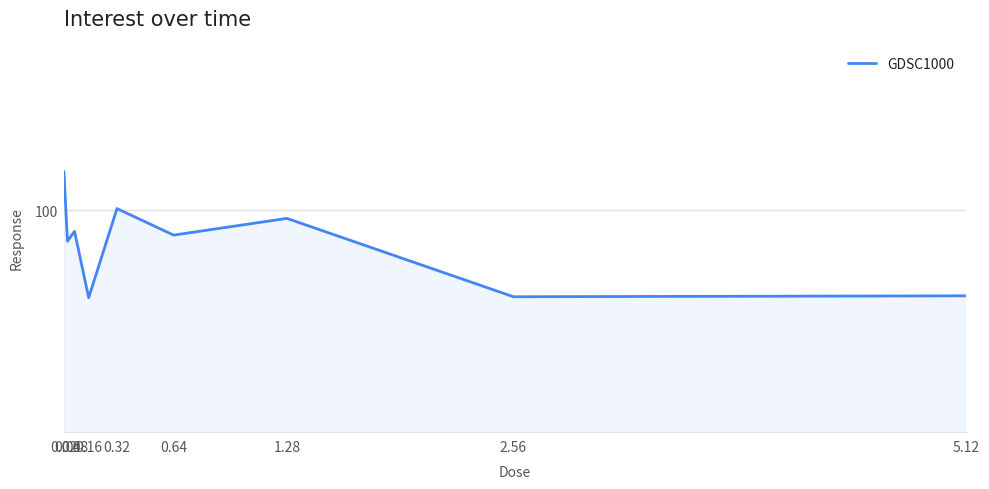

What is the sum of all values?

872.6